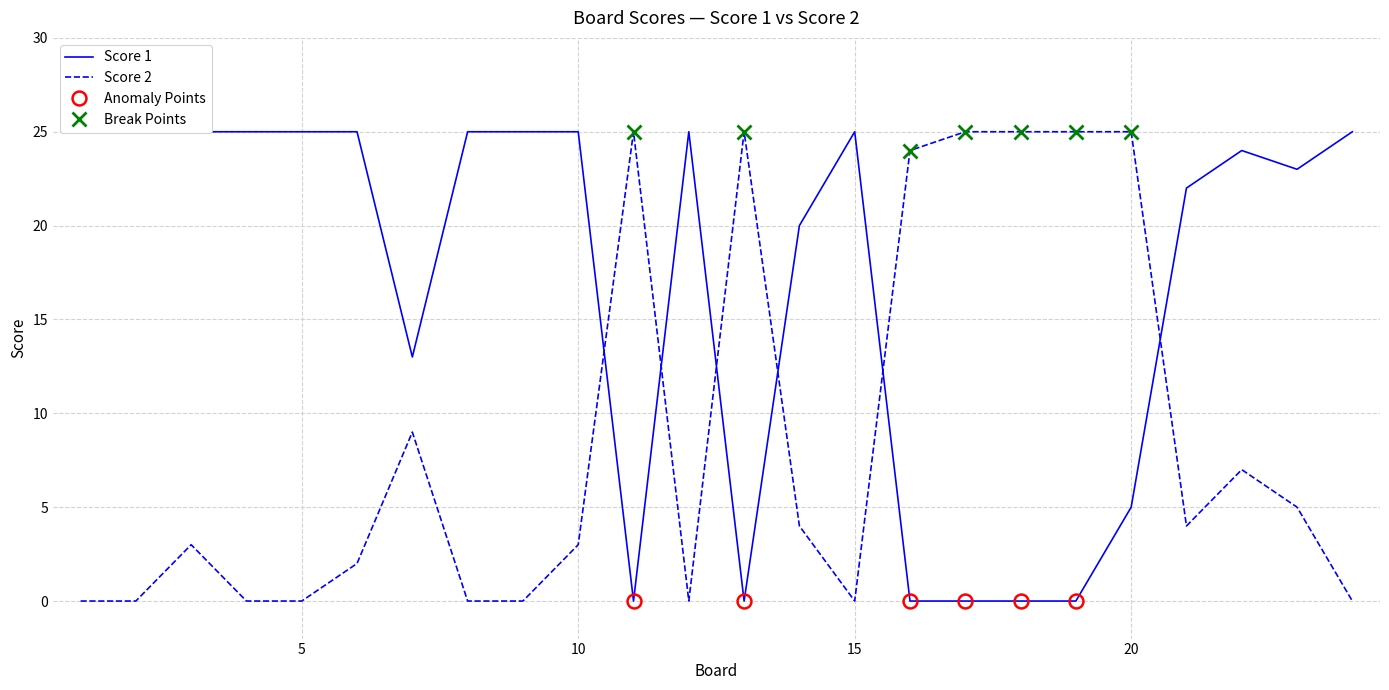

Is it true that Score 2 equals 8 at 23?

False